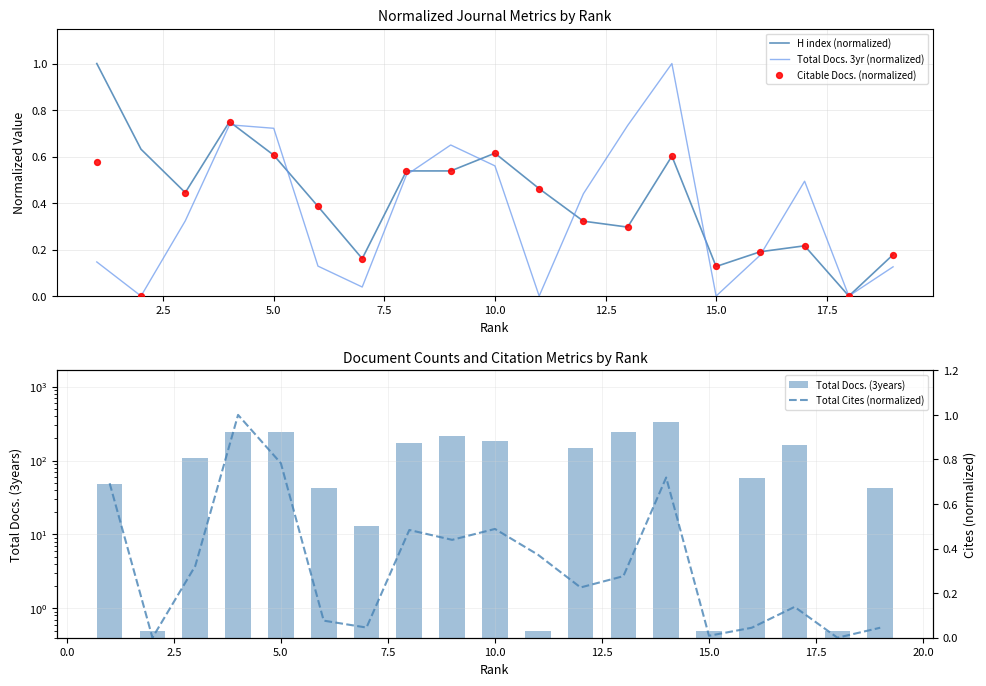

What is the highest value of the Total Docs. 3yr (normalized) series?

1.0